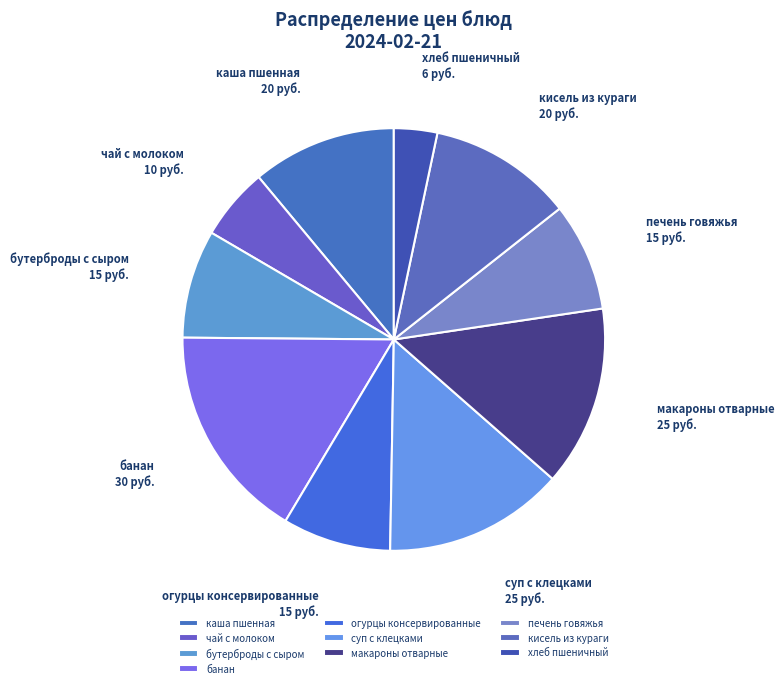

True or false: бутерброды с сыром accounts for 1% of the total.

False